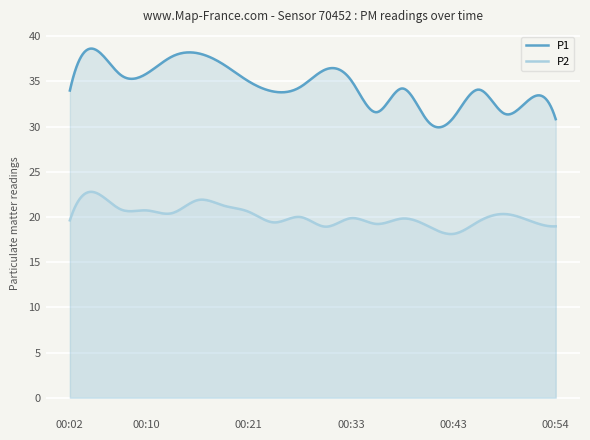

Which series changed the most between 00:33 and 00:46?

P1